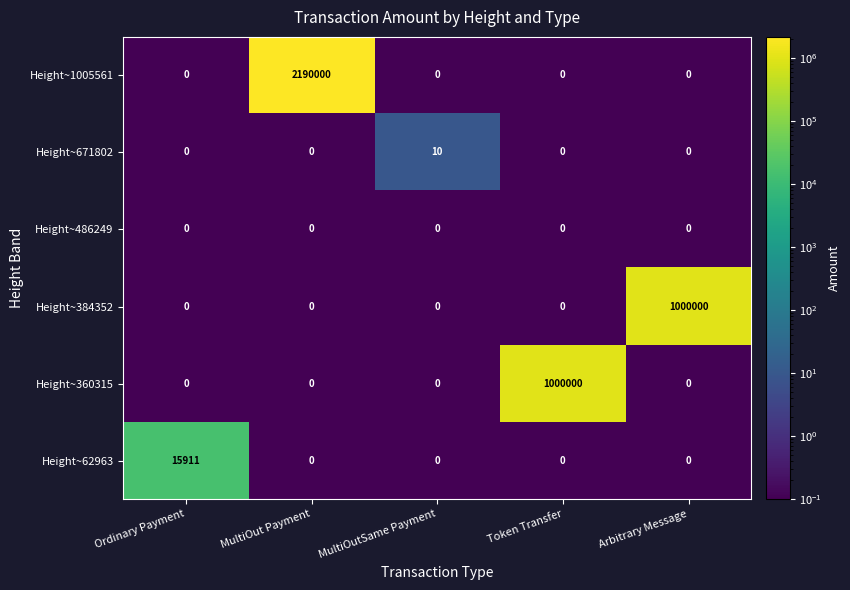

True or false: Height~360315 has a value of -423641 at MultiOut Payment.

False